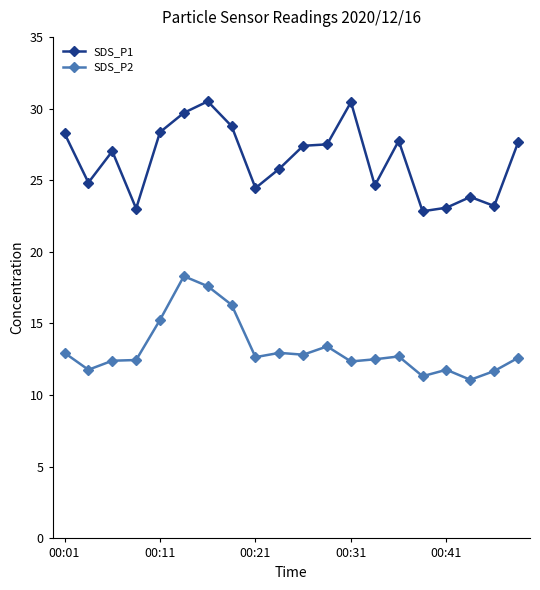

What is the value of the SDS_P1 point at the 4th from the left?

23.0